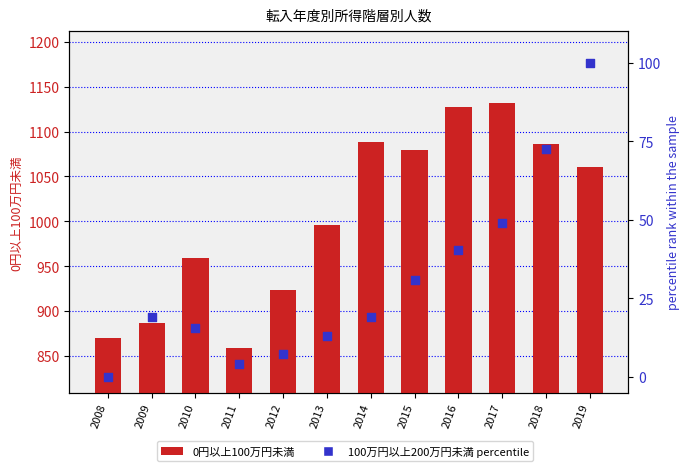

What is the total value across all series at 2010?

974.5